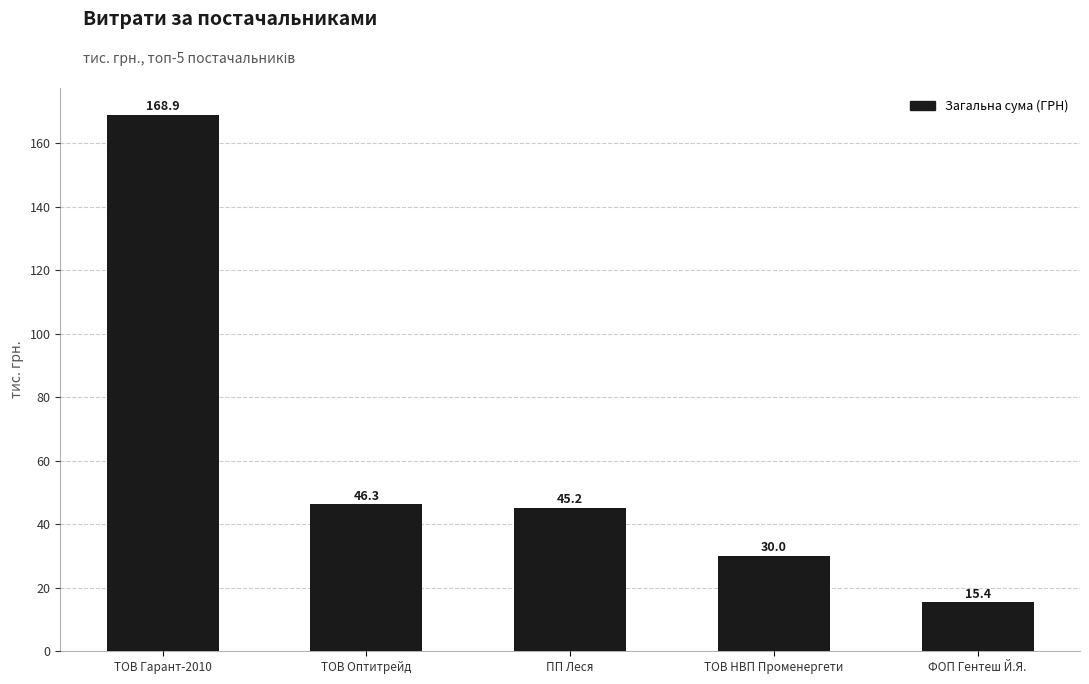

What is the label of the 1st bar from the right?

ФОП Гентеш Й.Я.